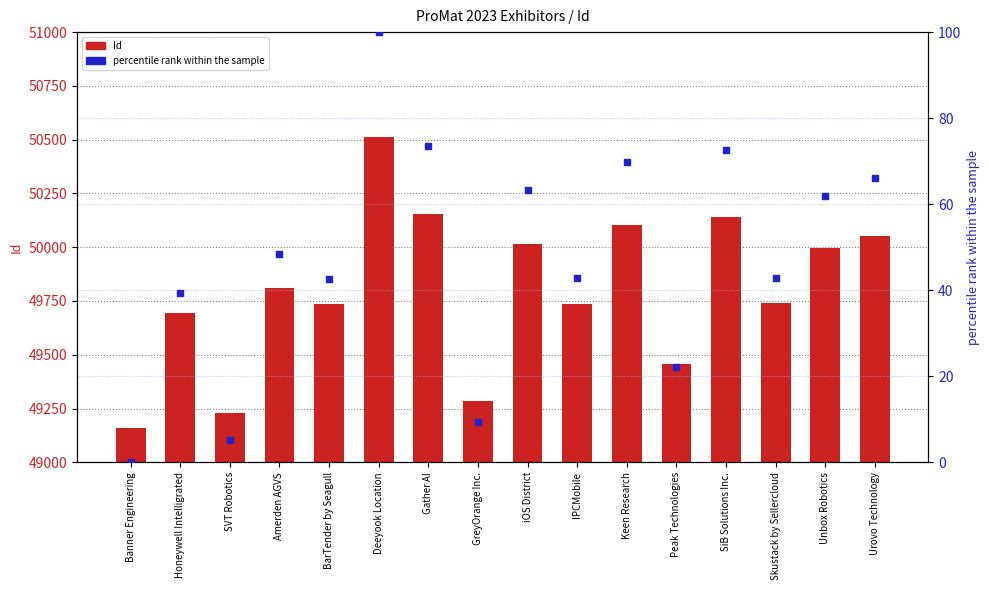

At how many categories does at least one series exceed 30006?

16